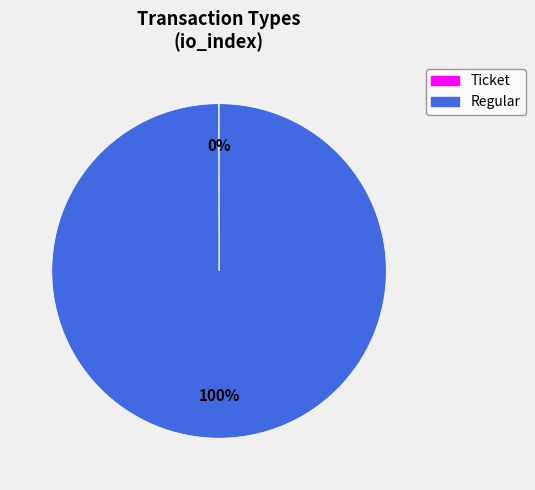

Which category has the biggest portion of the pie?

Regular